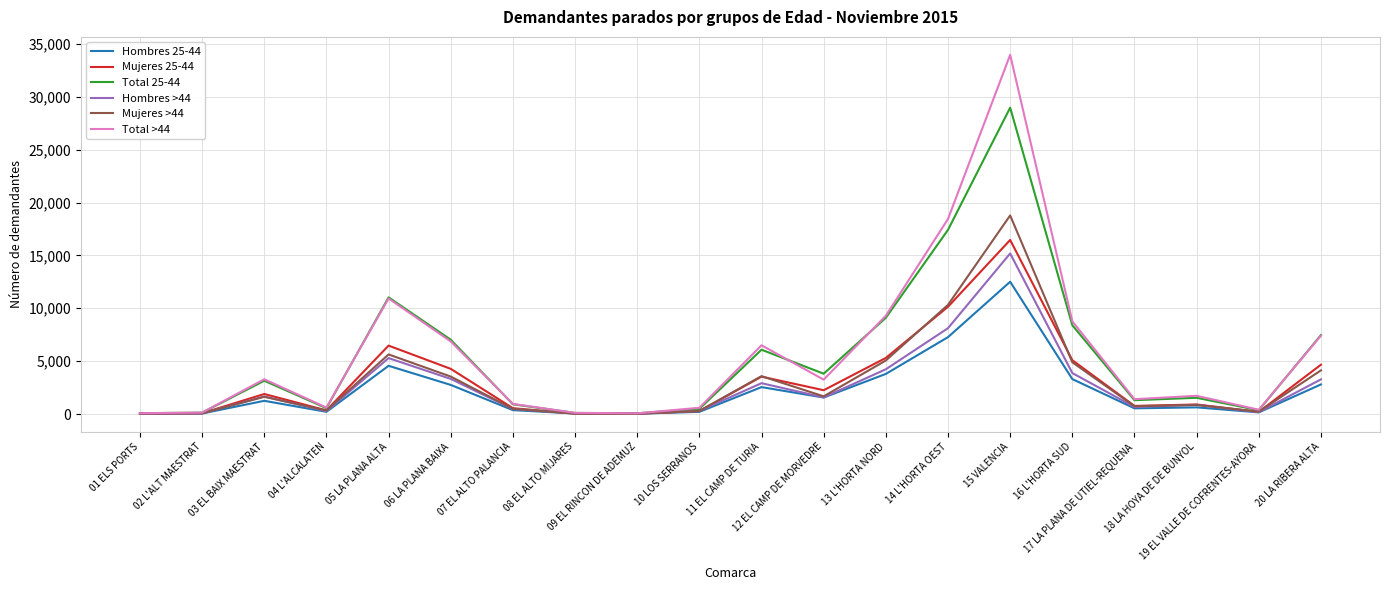

What is the greatest value displayed?

33962